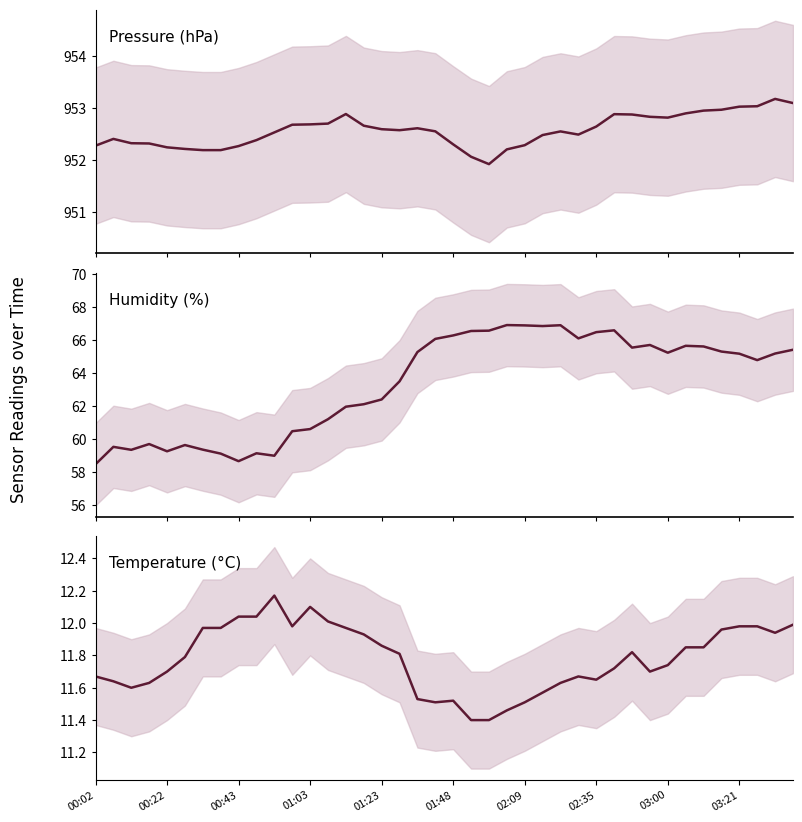

Which has a higher value, 38 or 33?

38